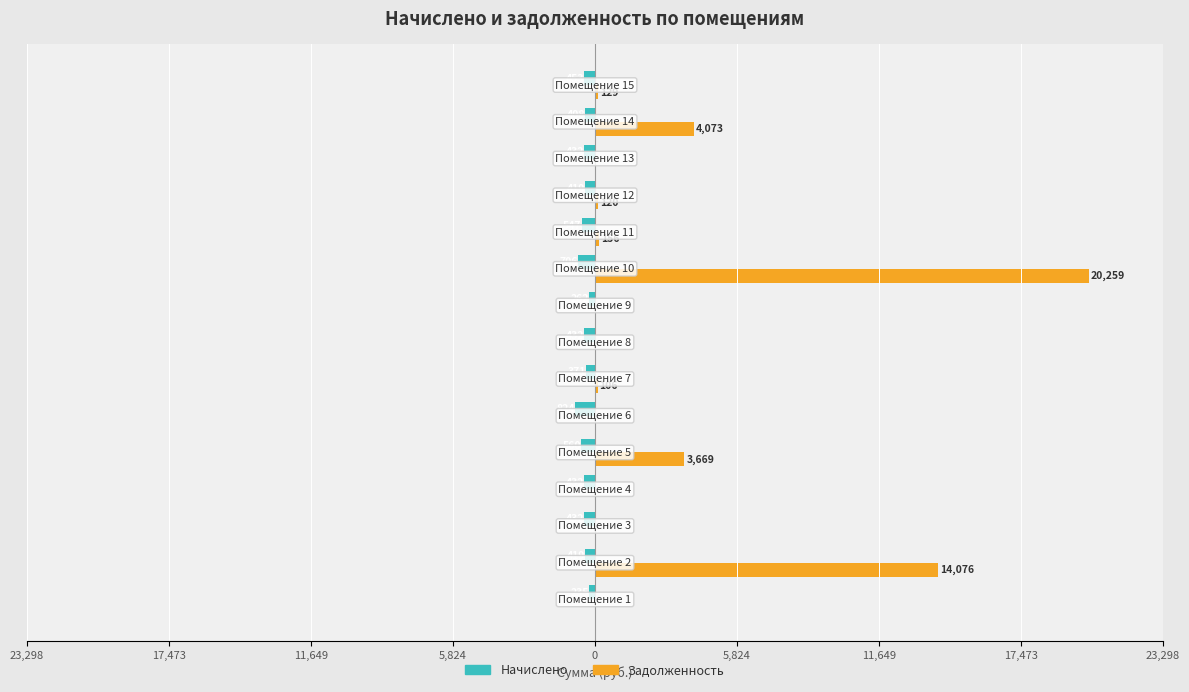

Reading left to right, list all the values displayed in this chart.

Начислено: -235.4	-418.6	-431.6	-431.6	-559.8	-824.0	-371.5	-431.6	-261.6	-706.3	-546.8	-418.6	-431.6	-408.1	-452.6
Задолженность: 0.0	14076.1	0.0	0.0	3668.8	0.0	106.1	0.0	0.0	20259.5	156.1	119.5	0.0	4072.7	129.2